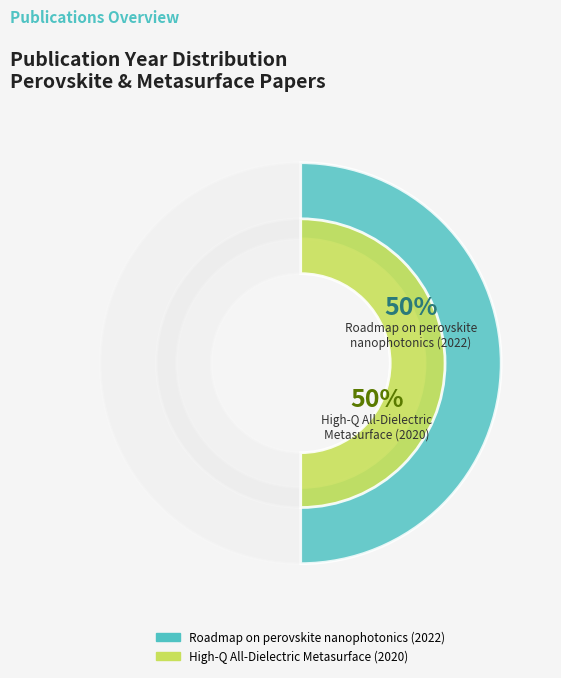

Is Roadmap on perovskite nanophotonics the majority of the pie?

Yes